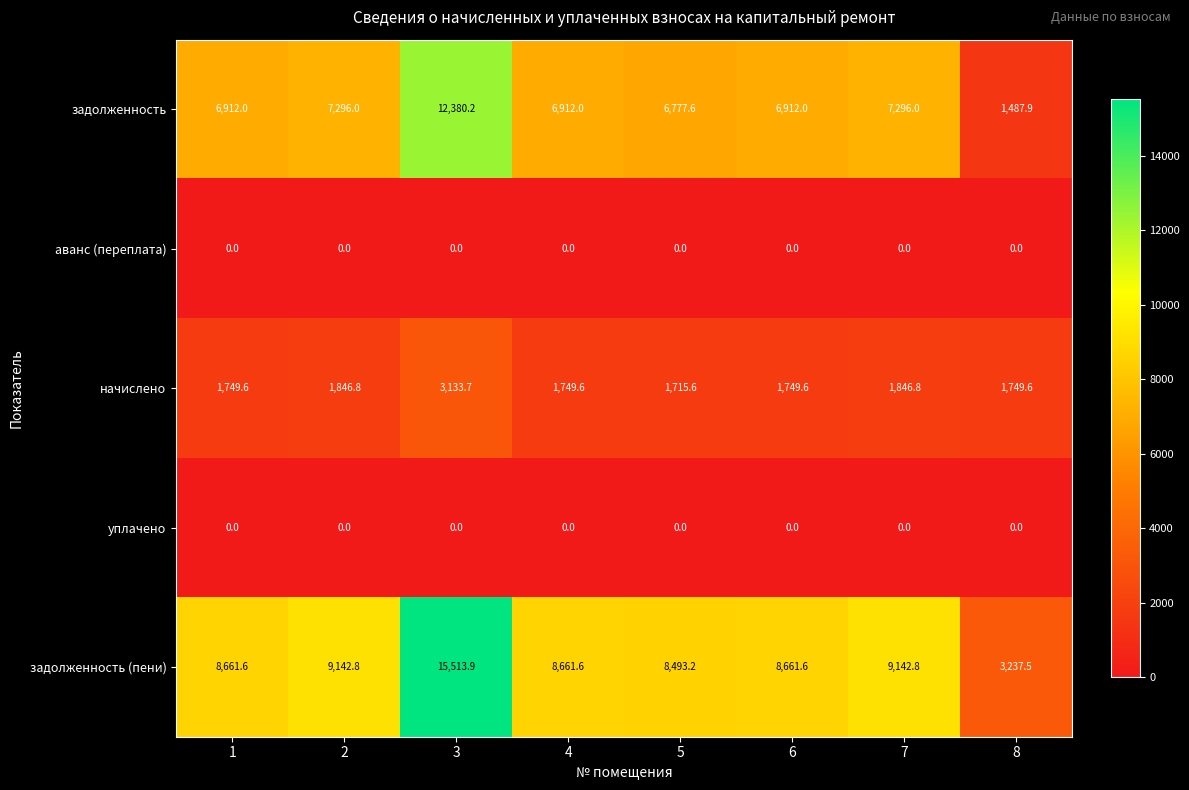

At how many categories does at least one series exceed 3430?

7